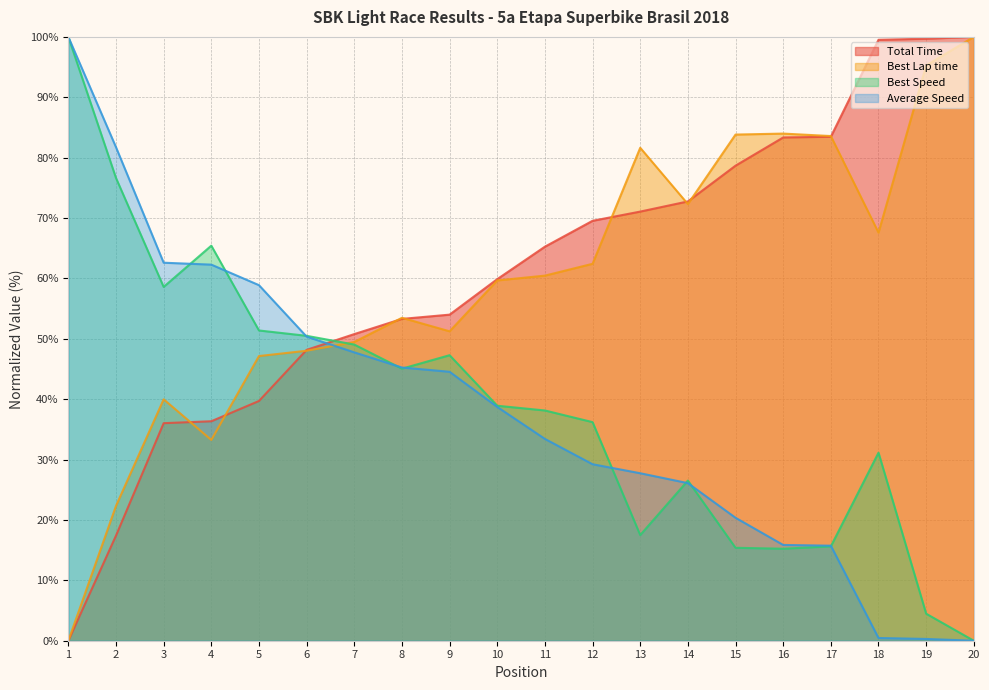

Is it true that Best Lap time equals 59.7 at 10?

True